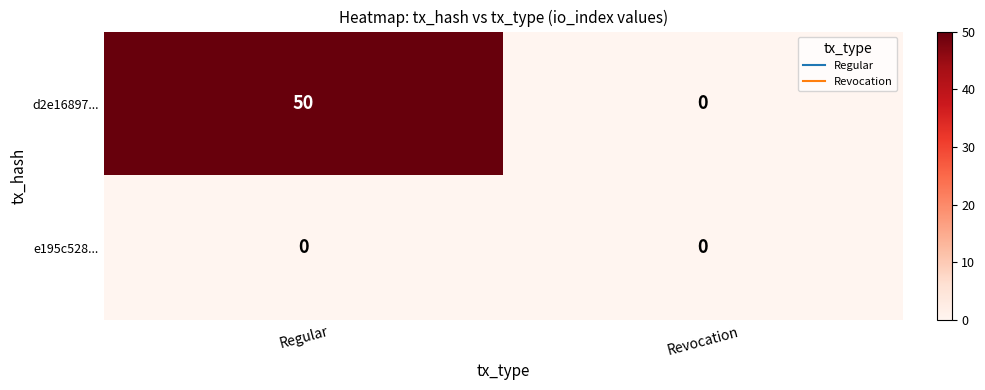

Which series has the largest total across all categories?

d2e16897...